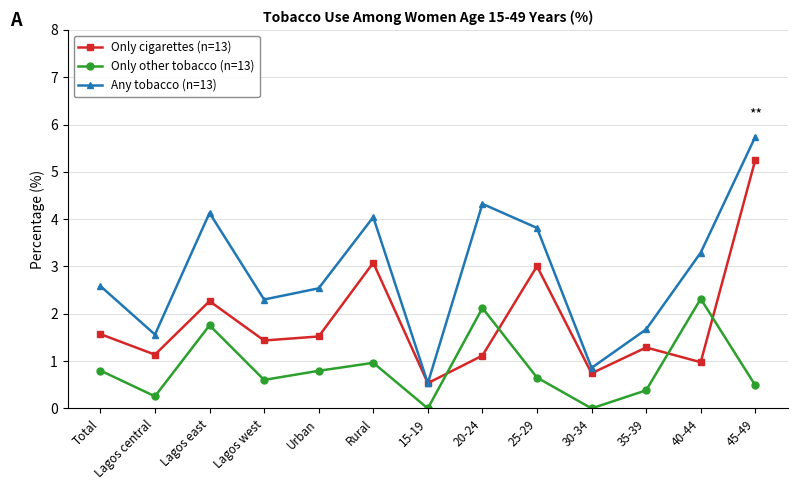

What is the label of the 11th point from the right?

Lagos east